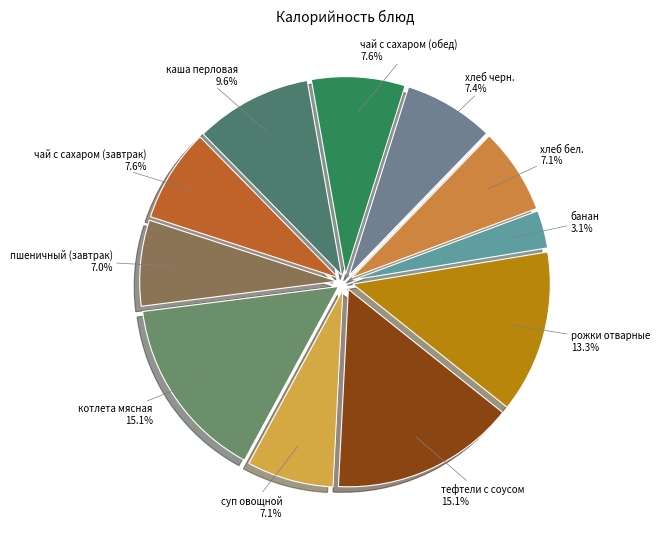

Approximately how many times larger is the value at банан compared to котлета мясная?

0.2